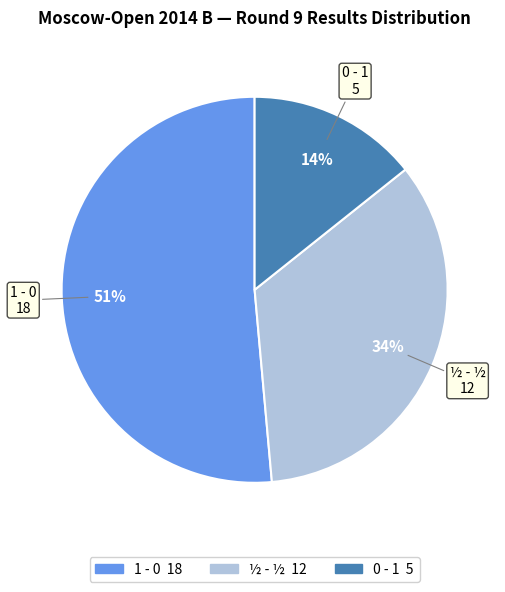

Count the number of slices in the pie.

3